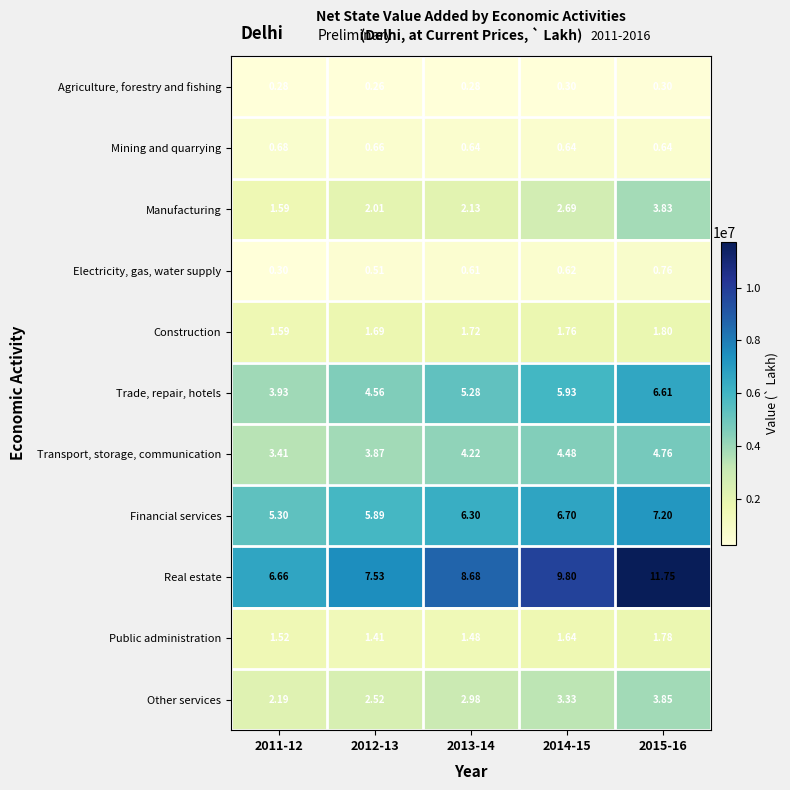

Which series has the widest spread of values?

Real estate